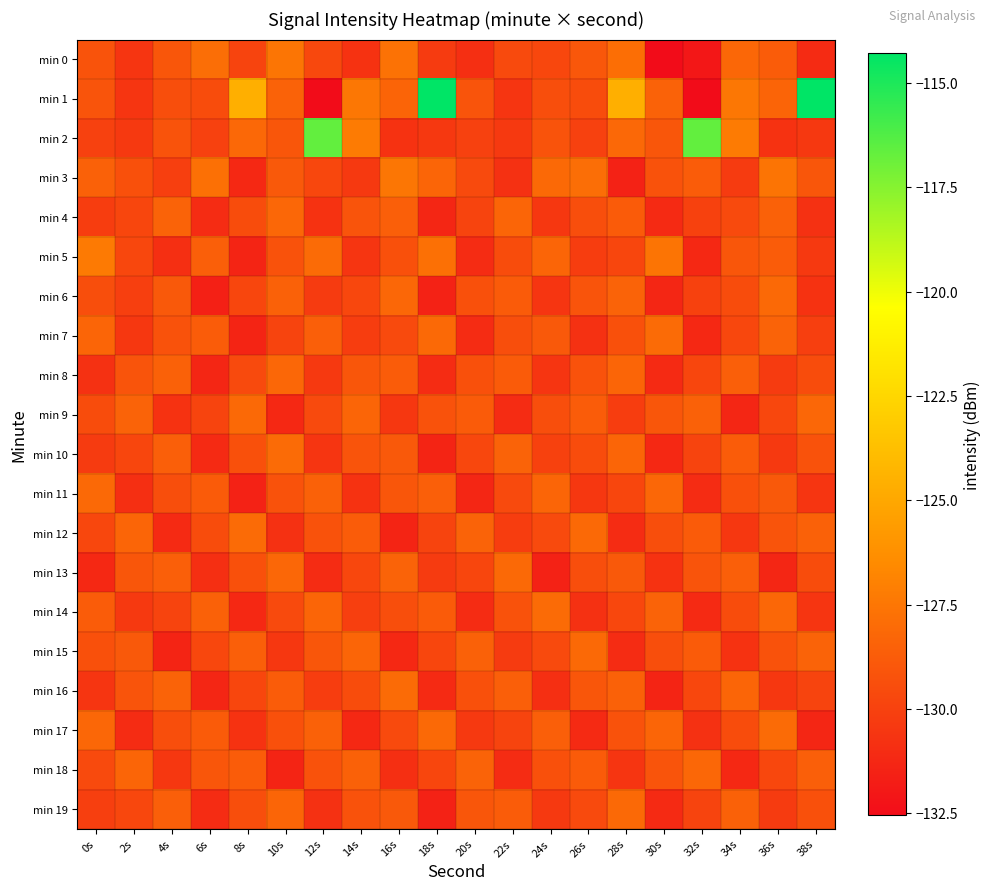

Rank the series by their maximum value, from highest to lowest.

min 1, min 2, min 5, min 3, min 0, min 7, min 10, min 12, min 14, min 16, min 17, min 6, min 9, min 11, min 13, min 15, min 19, min 4, min 8, min 18